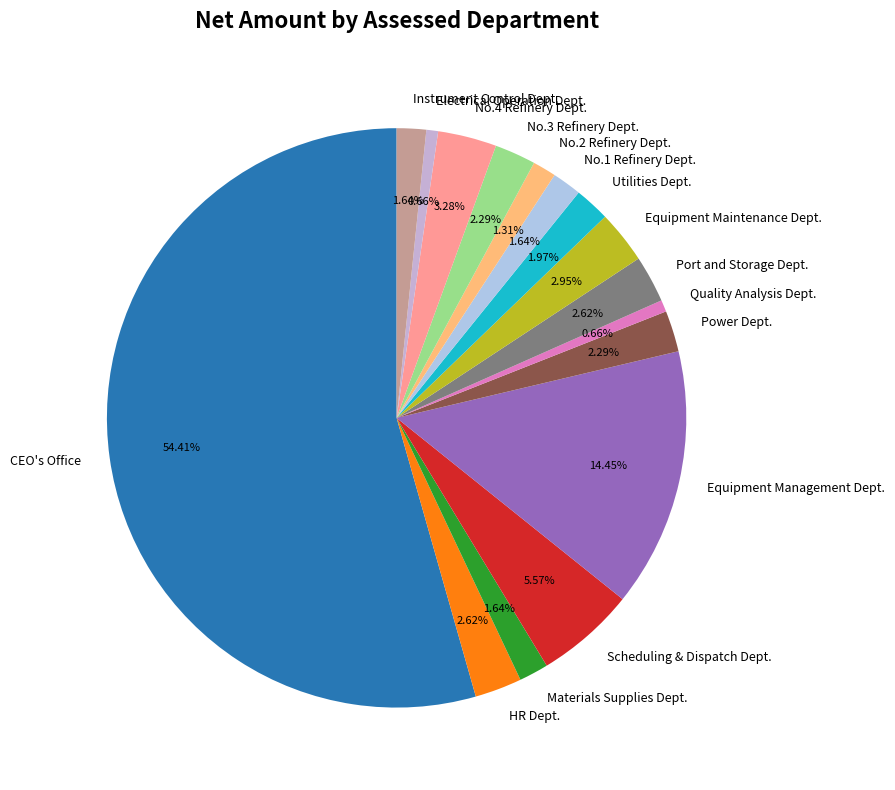

To the nearest percent, what portion does Quality Analysis Dept. represent?

1%